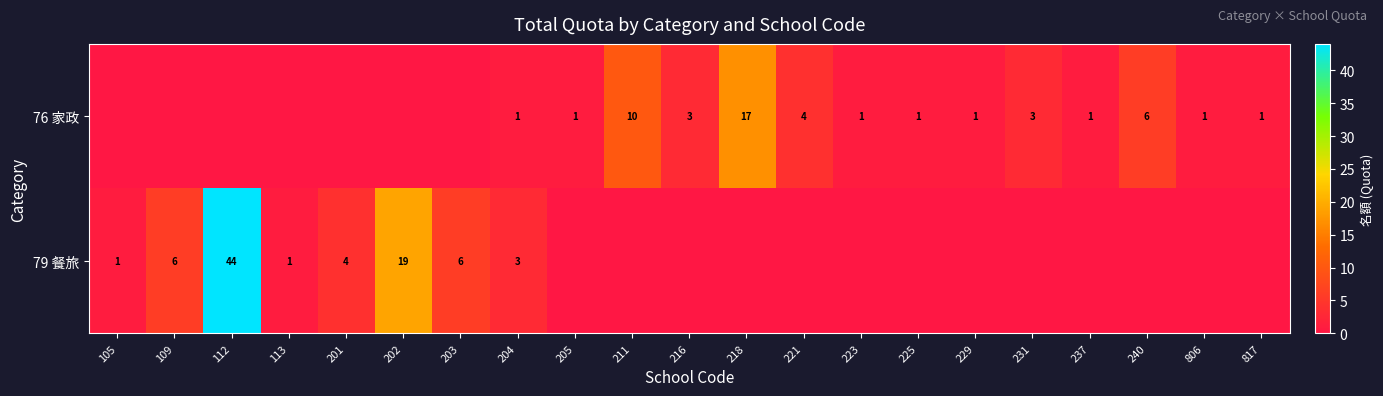

The 76 家政 series shows 1 at 205. True or false?

True